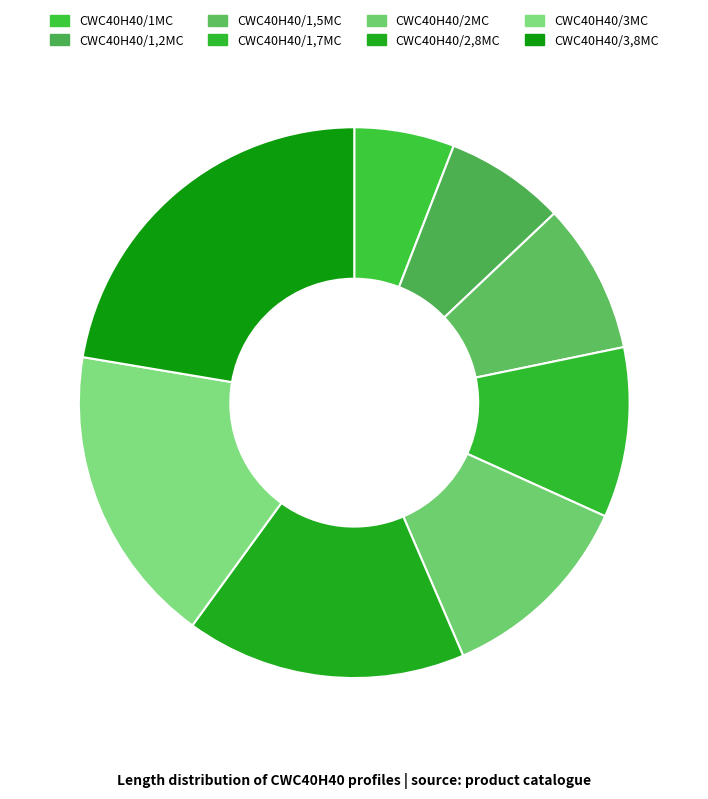

Combined, what portion of the pie is CWC40H40/1,5MC and CWC40H40/3MC?

26.5%